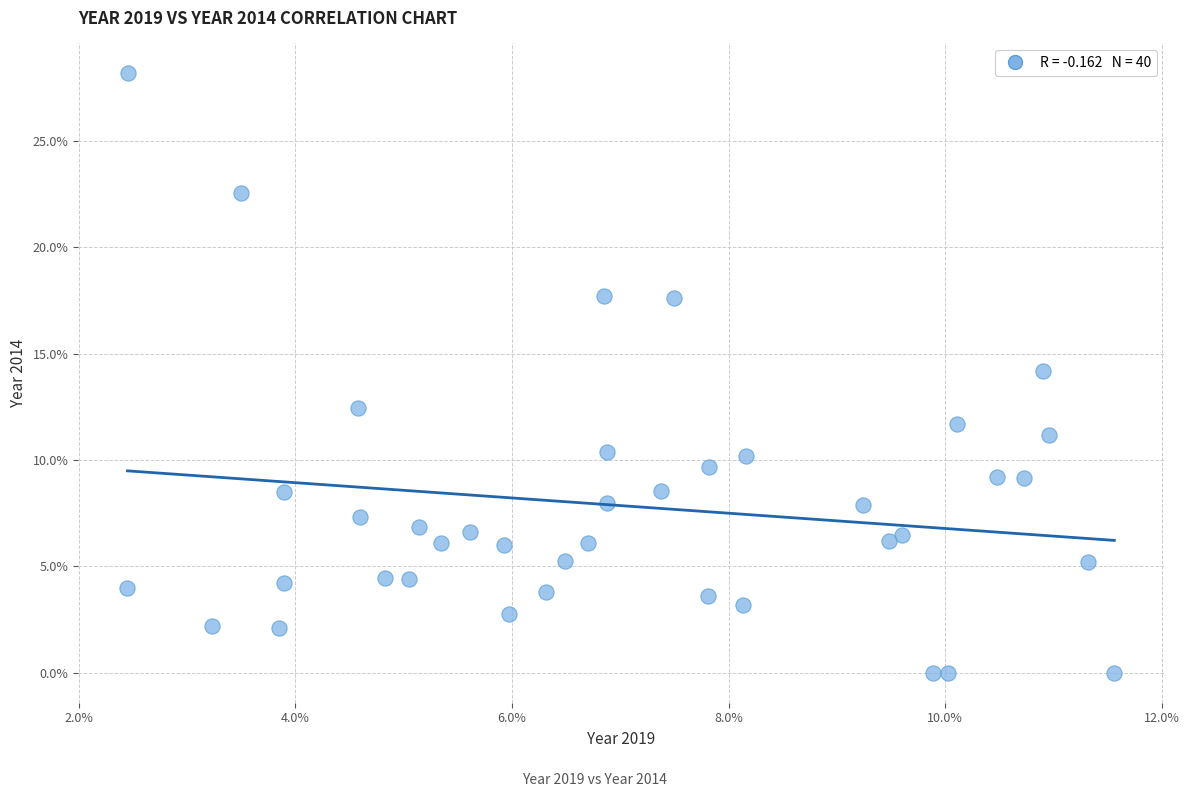

What is the range of Y values (max minus min)?

28.2